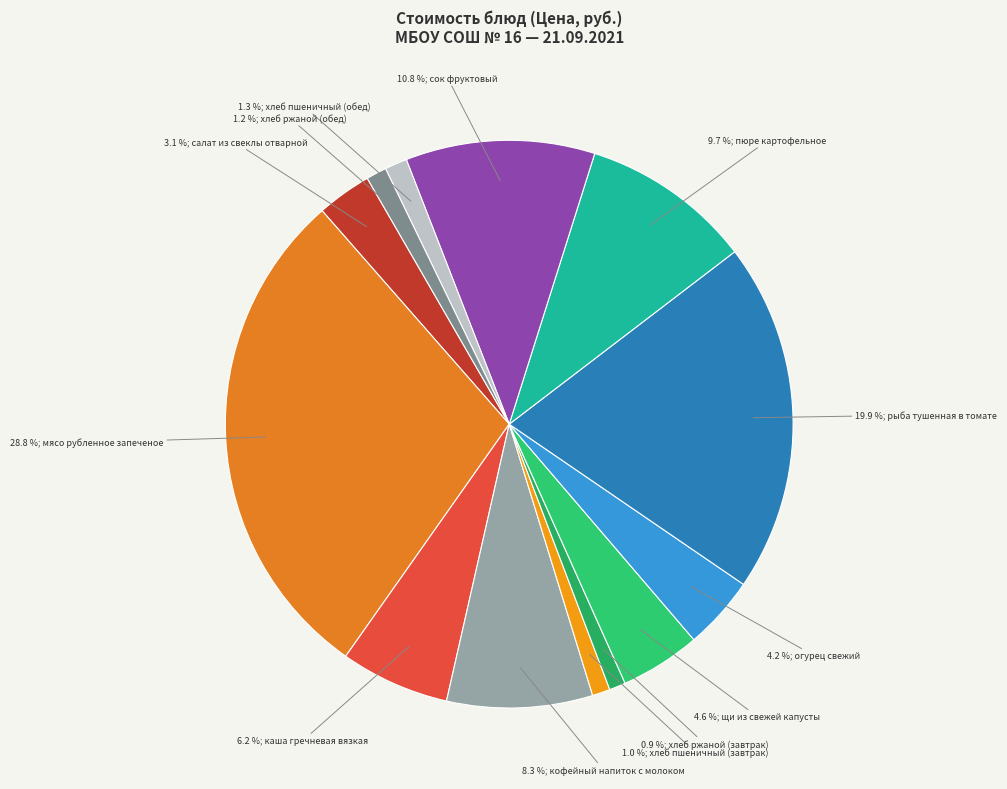

Is there any slice that represents more than half of the pie?

No